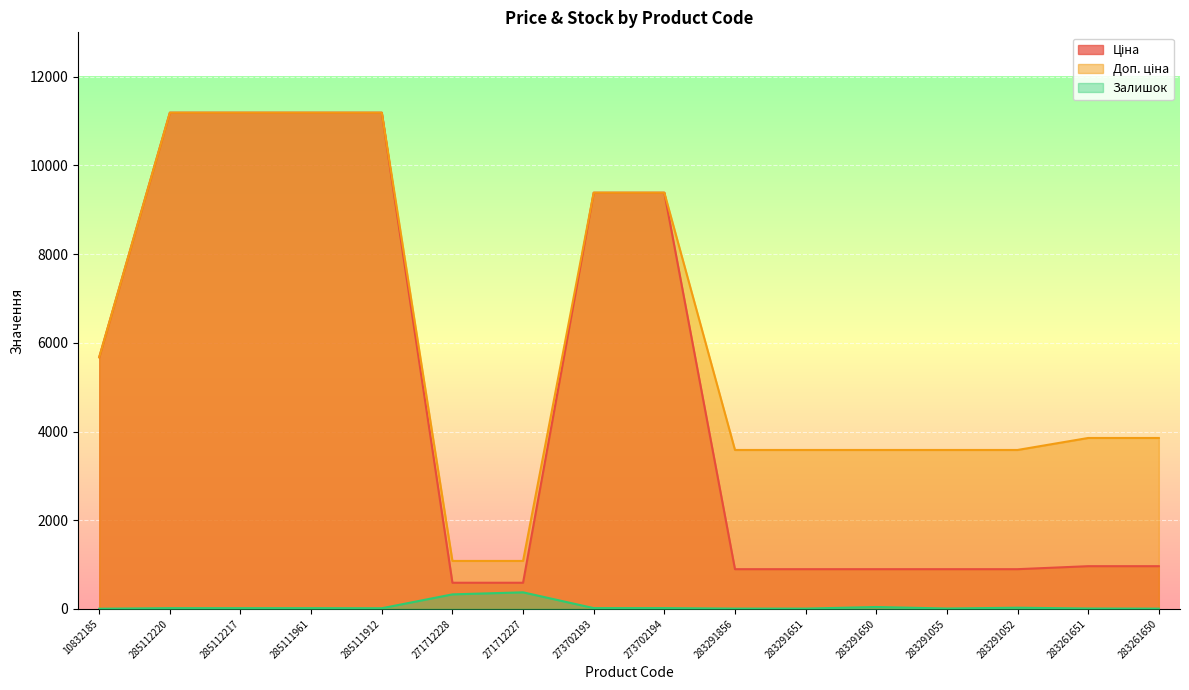

Rank the series at 283291052 from lowest to highest value.

Залишок, Ціна, Доп. ціна